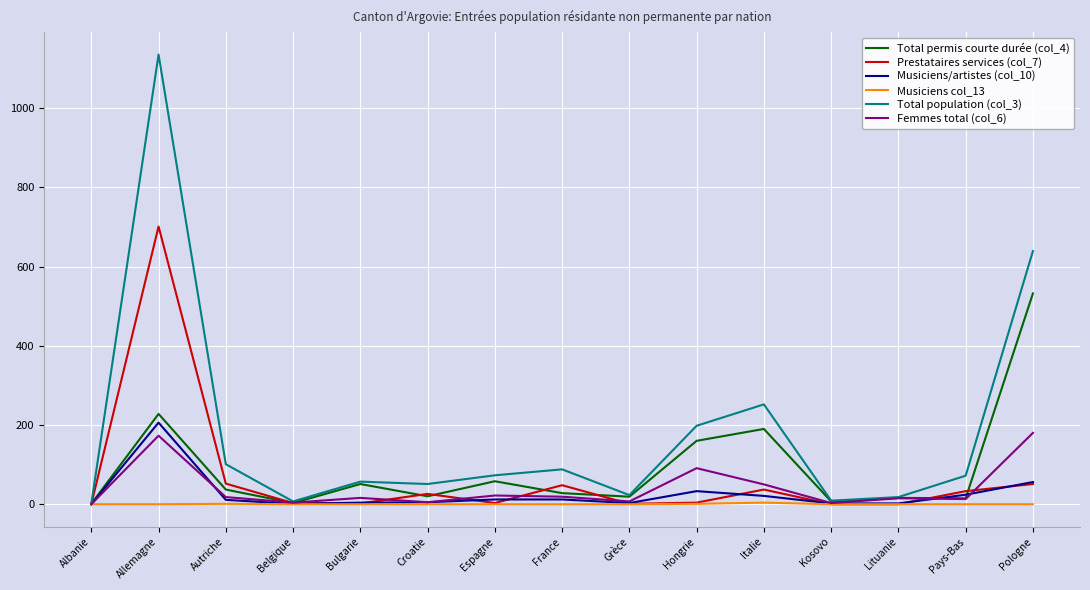

Rank the series by their maximum value, from highest to lowest.

Total population (col_3), Prestataires services (col_7), Total permis courte durée (col_4), Musiciens/artistes (col_10), Femmes total (col_6), Musiciens col_13